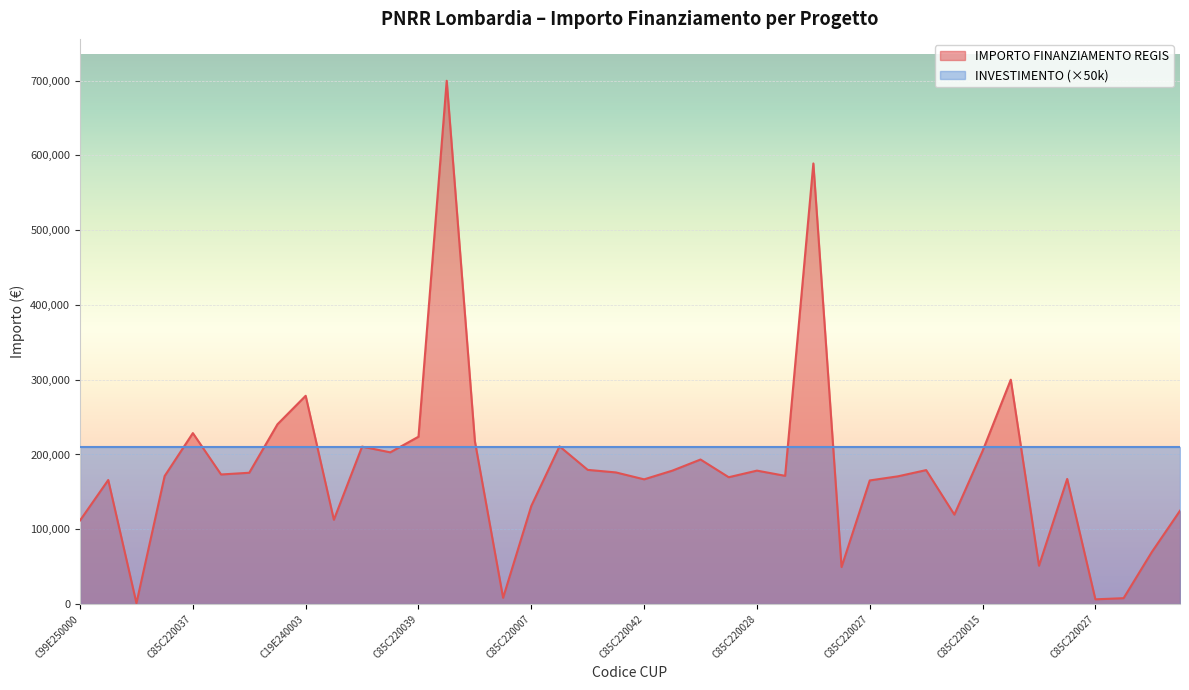

Which label corresponds to the smallest value in the chart?

C49E25000030004